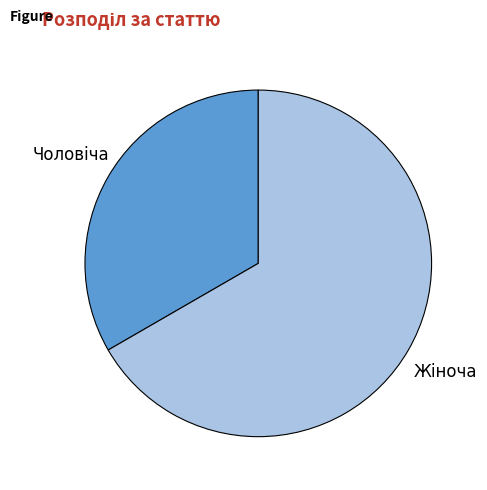

Is there any slice that represents more than half of the pie?

Yes